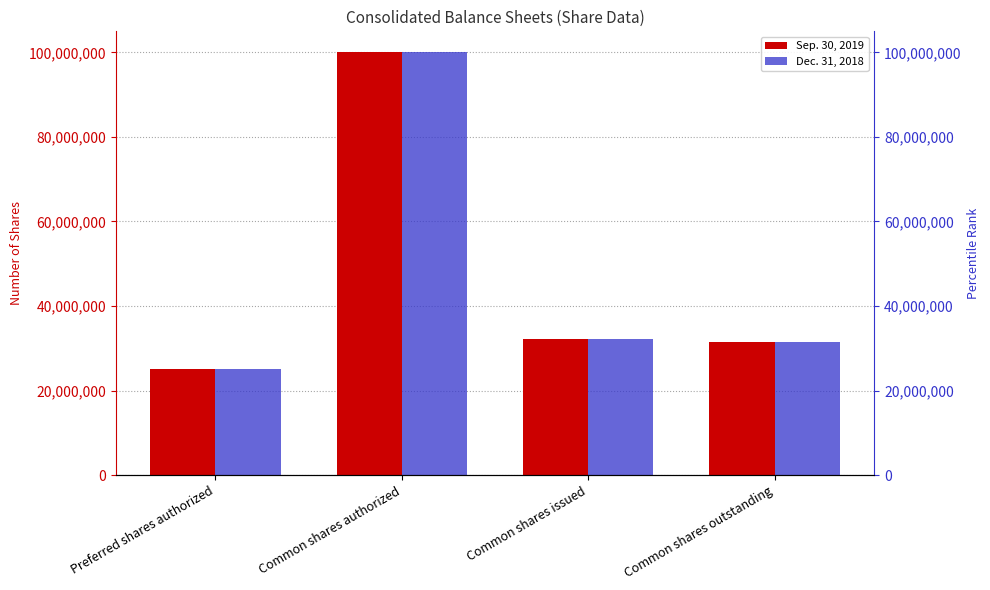

What is the value of the Sep. 30, 2019 bar at the 3rd from the left?

32203330